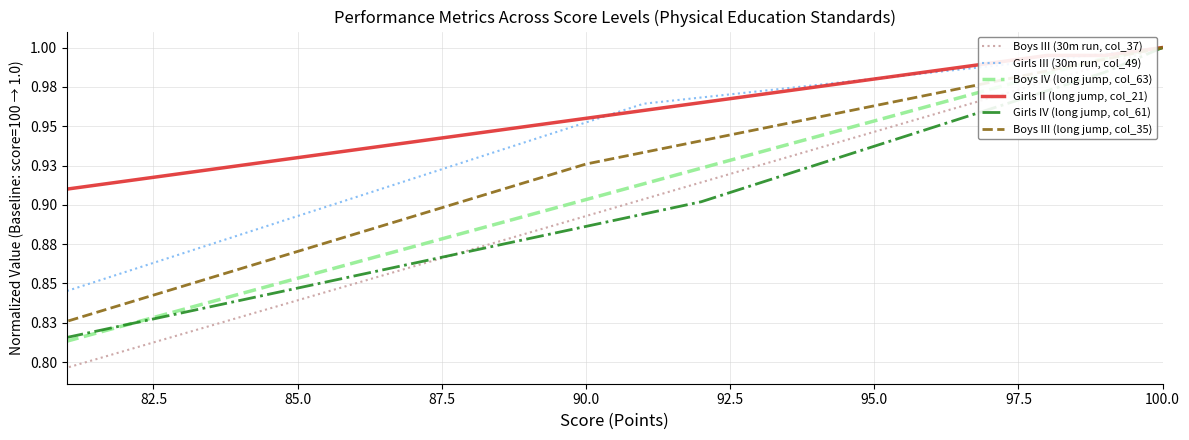

True or false: Girls III (30m run, col_49) has a value of 1.0 at 97.5.

True